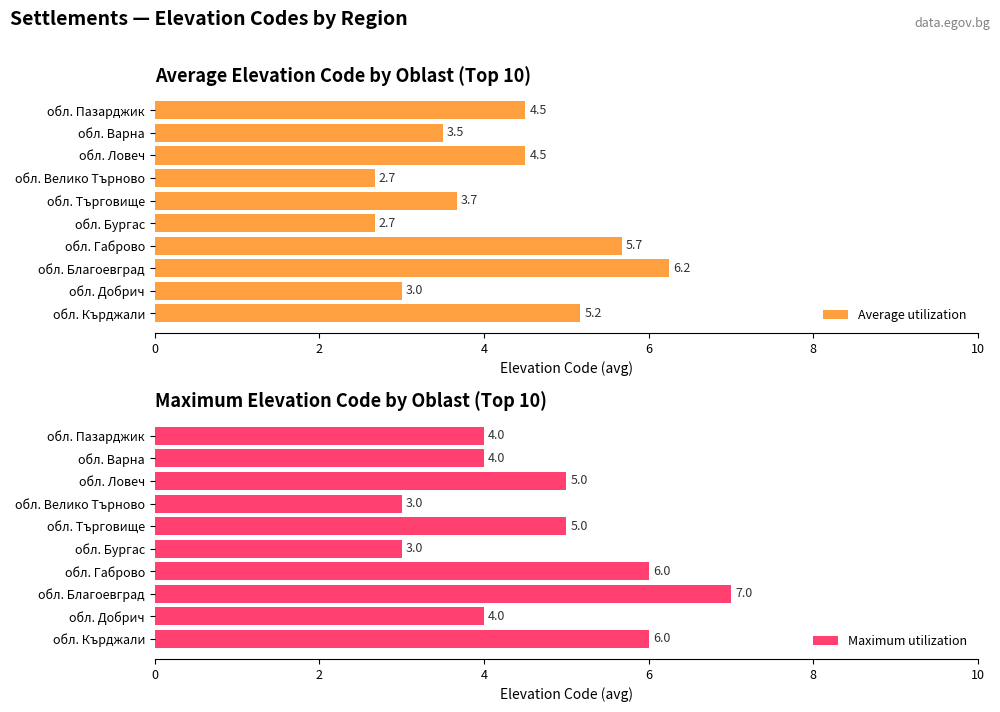

What is the difference between the maximum and minimum values in the Average utilization series?

3.6